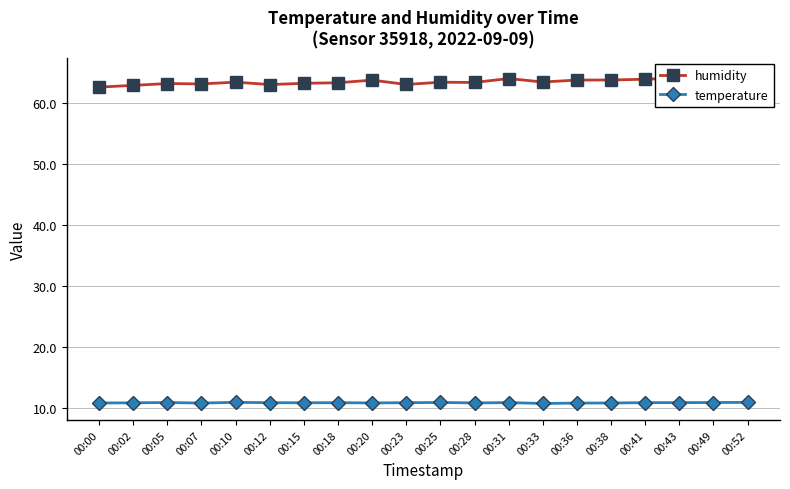

True or false: humidity has a value of 64.0 at 00:31.

True